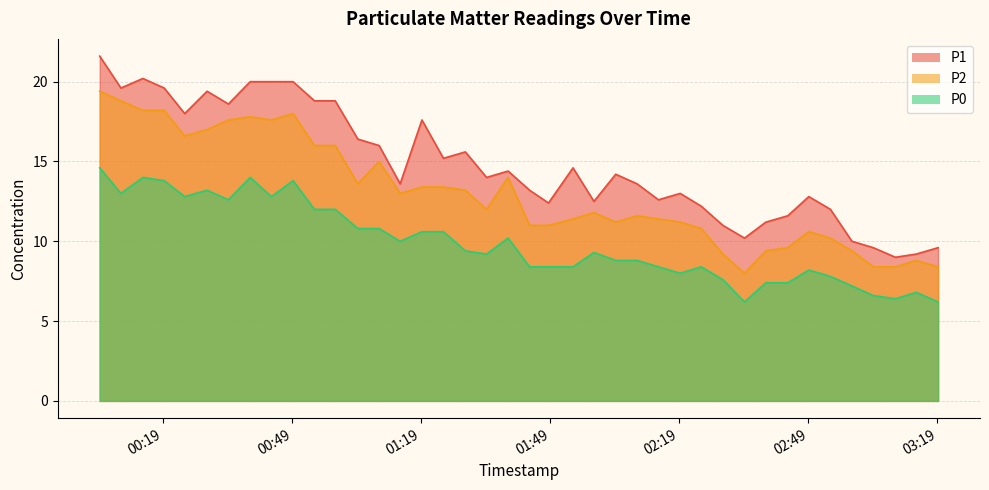

Does the chart have visible grid lines?

Yes